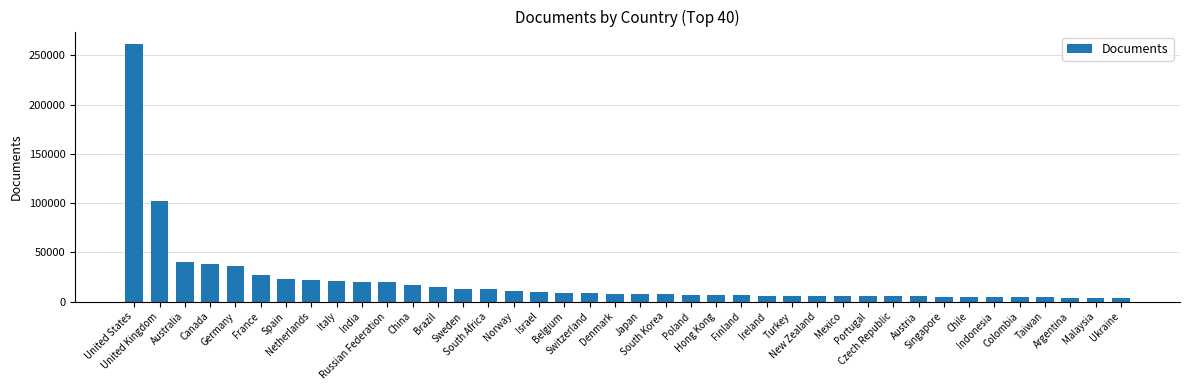

Between Spain and Finland, which is larger?

Spain